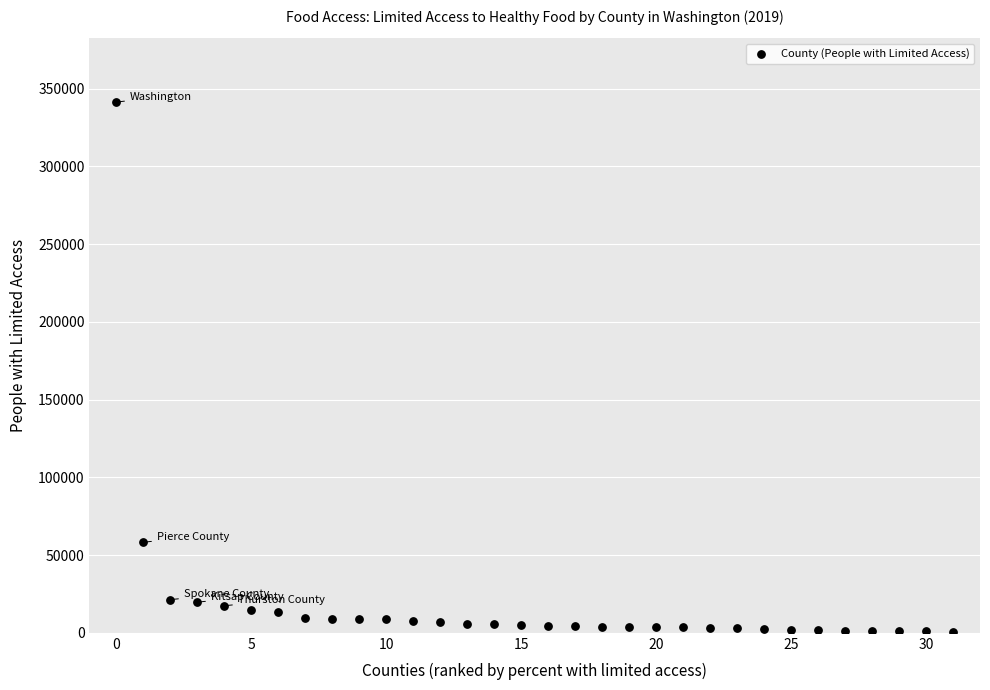

What is the range of Y values (max minus min)?

340752